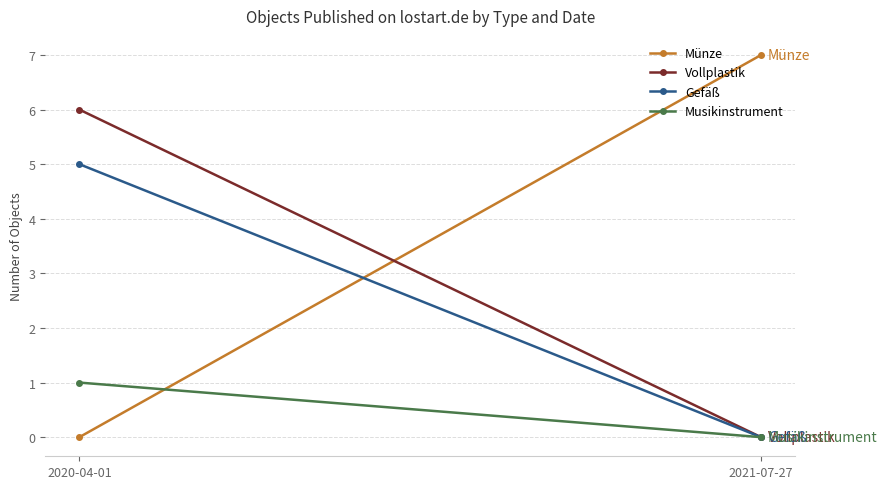

What is the sum of all Vollplastik values?

6